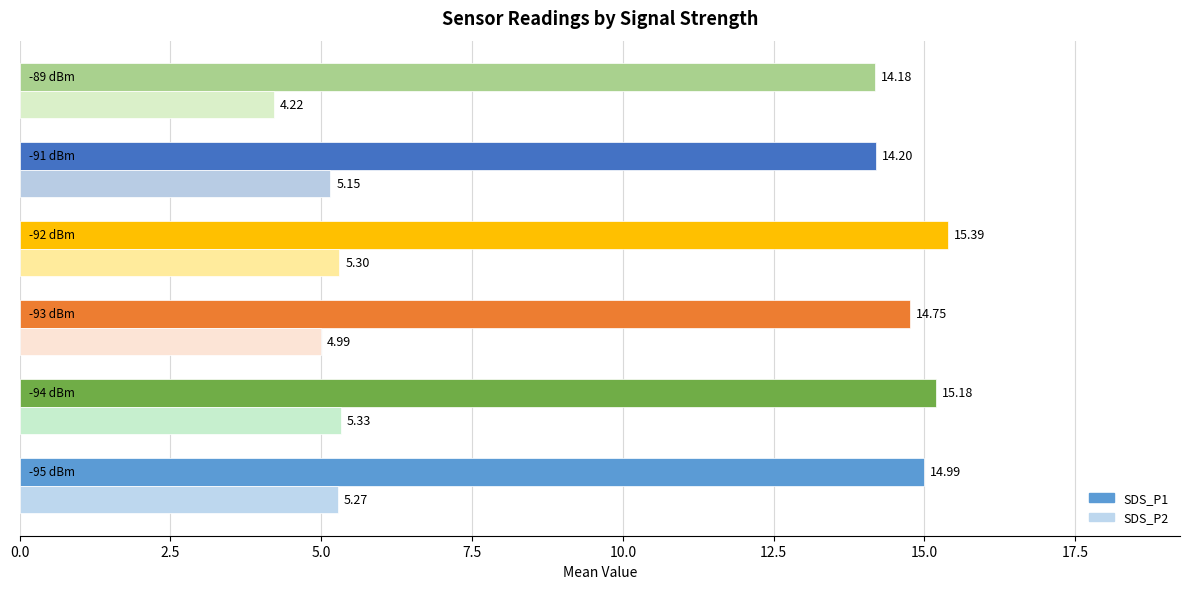

What is the difference between the second highest and minimum values in the SDS_P1 series?

1.0